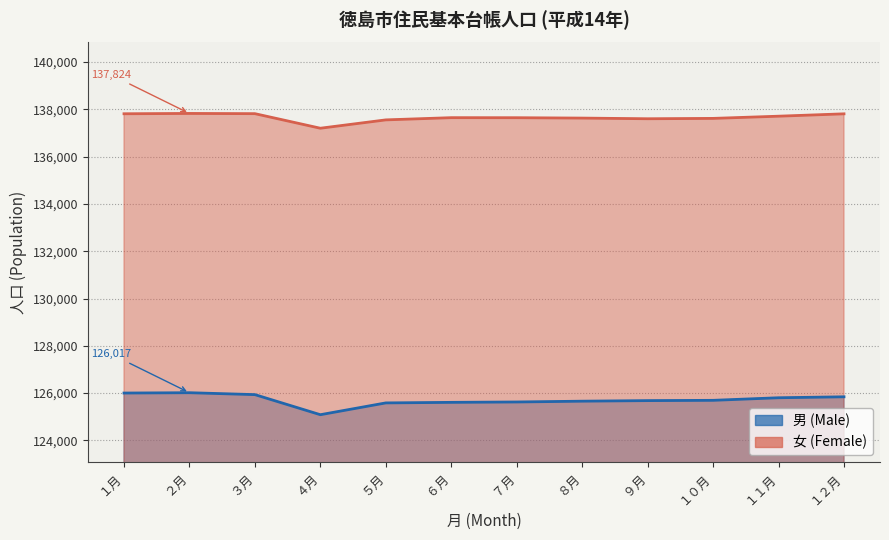

List the labels in order of 男 (Male) value, smallest first.

４月, ５月, ６月, ７月, ８月, ９月, １０月, １１月, １２月, ３月, １月, ２月